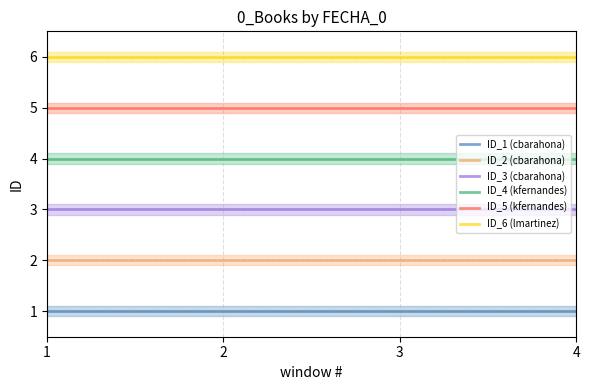

At which category is the sum across all series the highest?

1